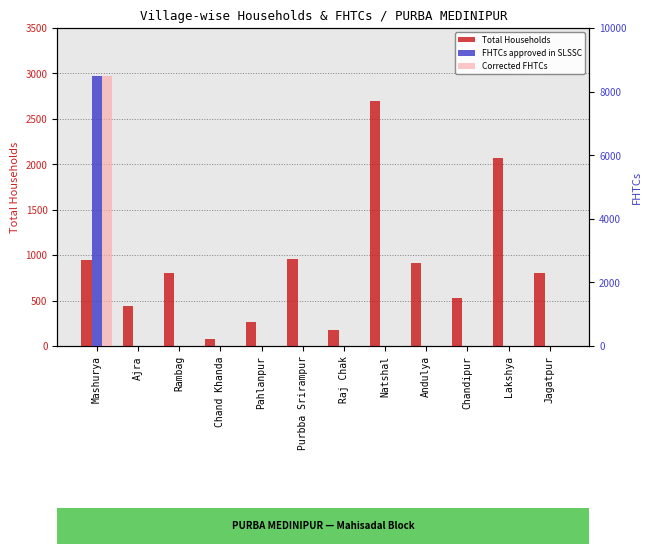

How many values in the Corrected FHTCs series exceed 0?

1